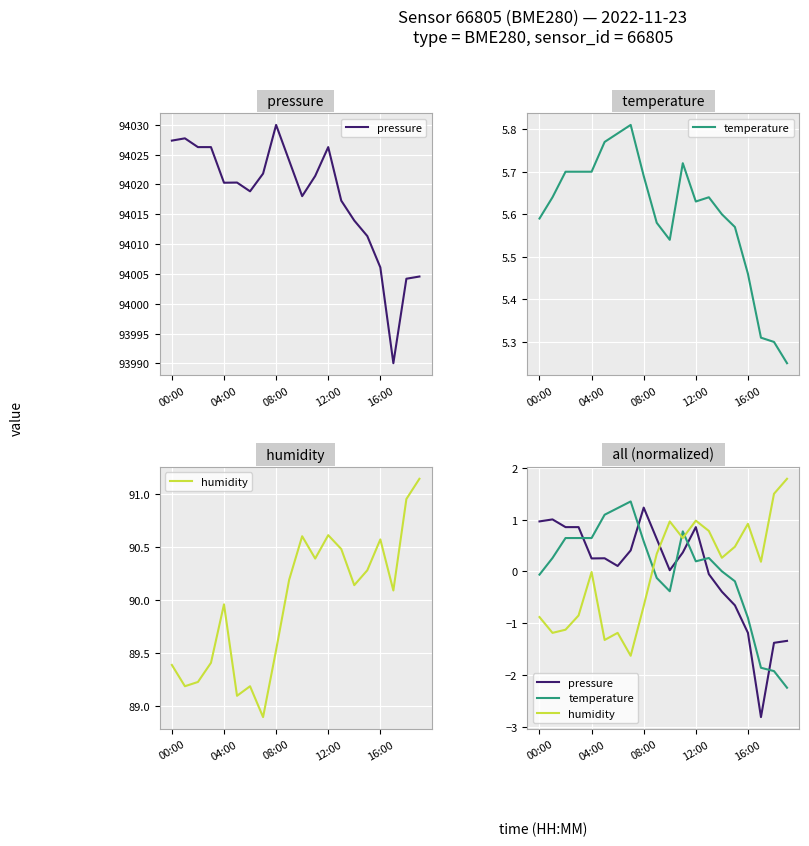

At which label does pressure first exceed 0?

00:00